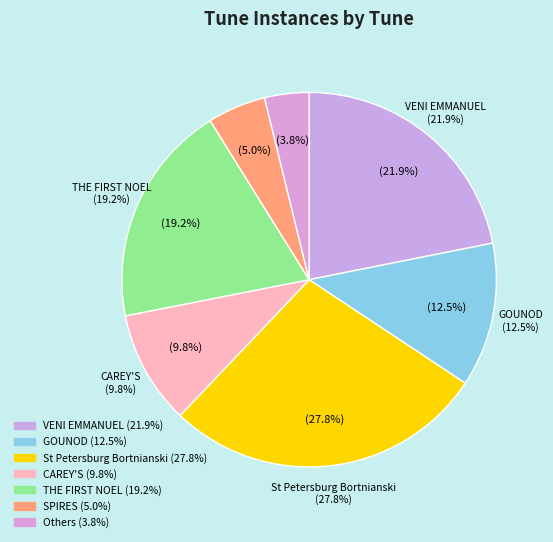

Between CAREY'S and SPIRES, which is larger?

CAREY'S